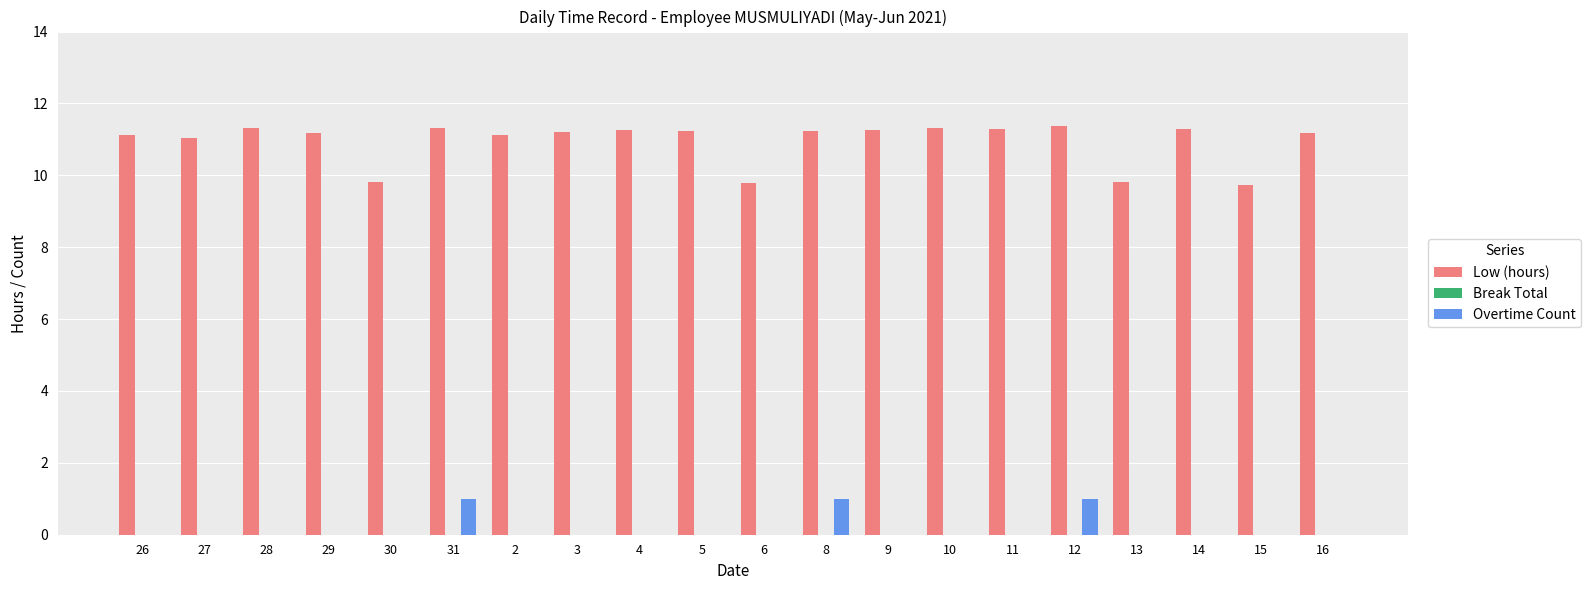

What is the sum of all Overtime Count values?

3.0